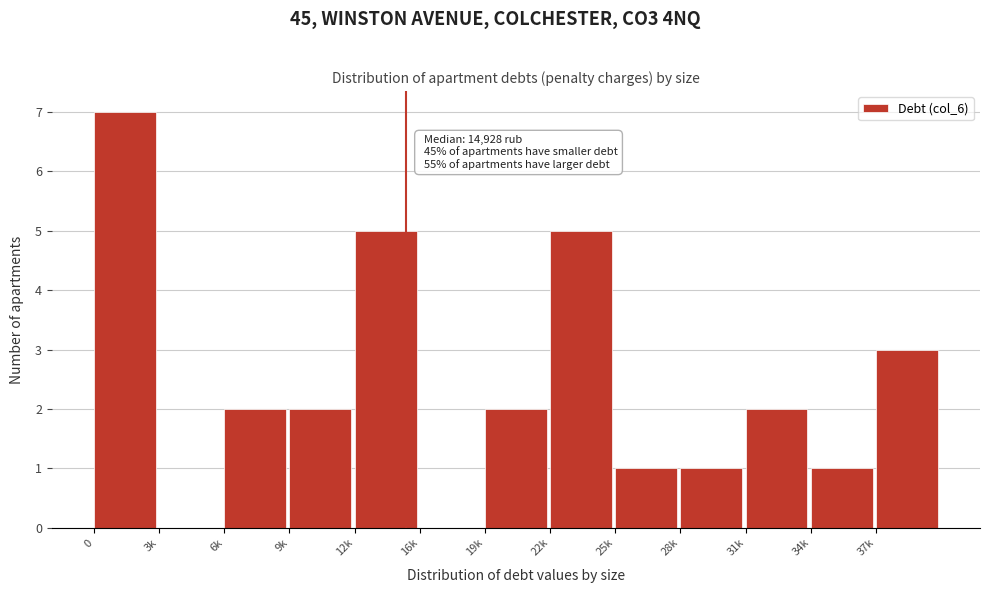

Reading left to right, transcribe all the data shown in this chart.

0=7	3k=0	6k=2	9k=2	12k=5	16k=0	19k=2	22k=5	25k=1	28k=1	31k=2	34k=1	37k=3